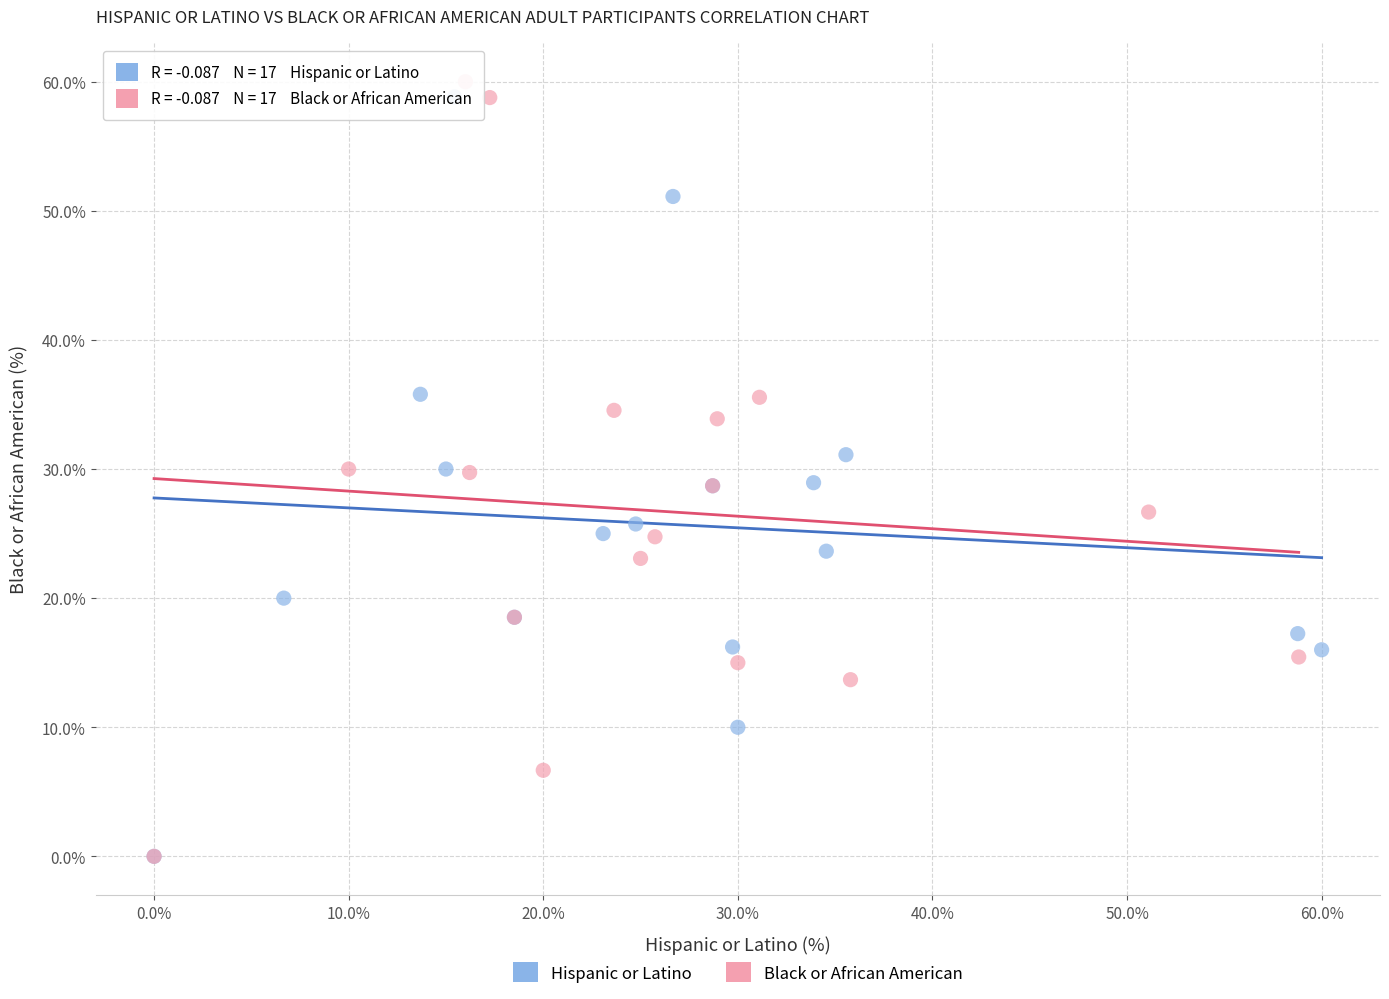

What are all the series names shown in the legend?

Hispanic or Latino, Black or African American